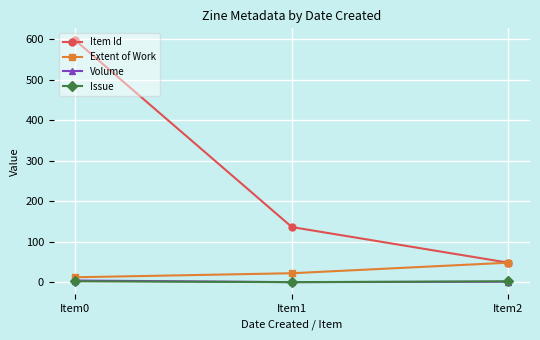

What is the greatest value displayed?

597